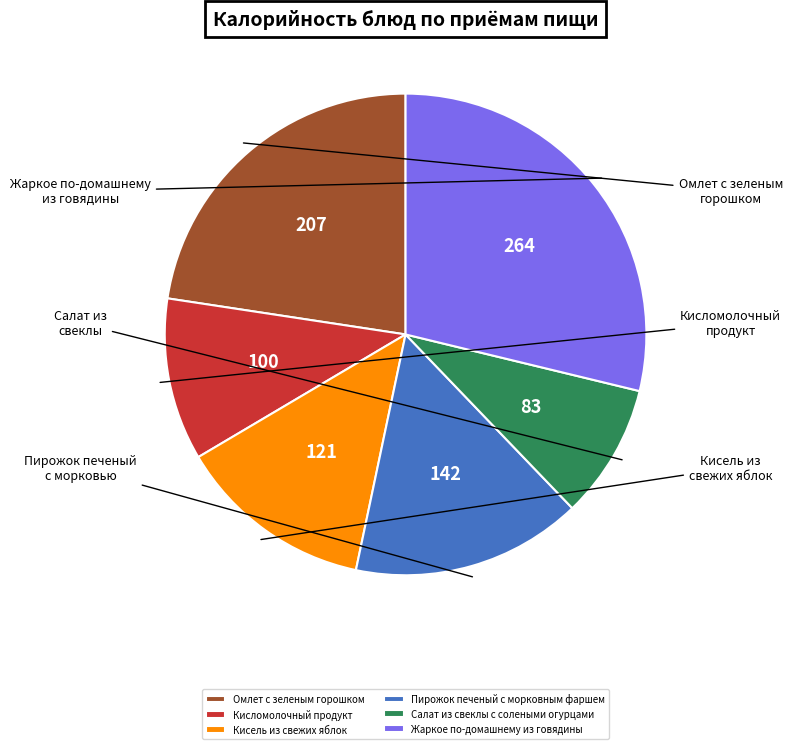

How many slices are in this pie chart?

6